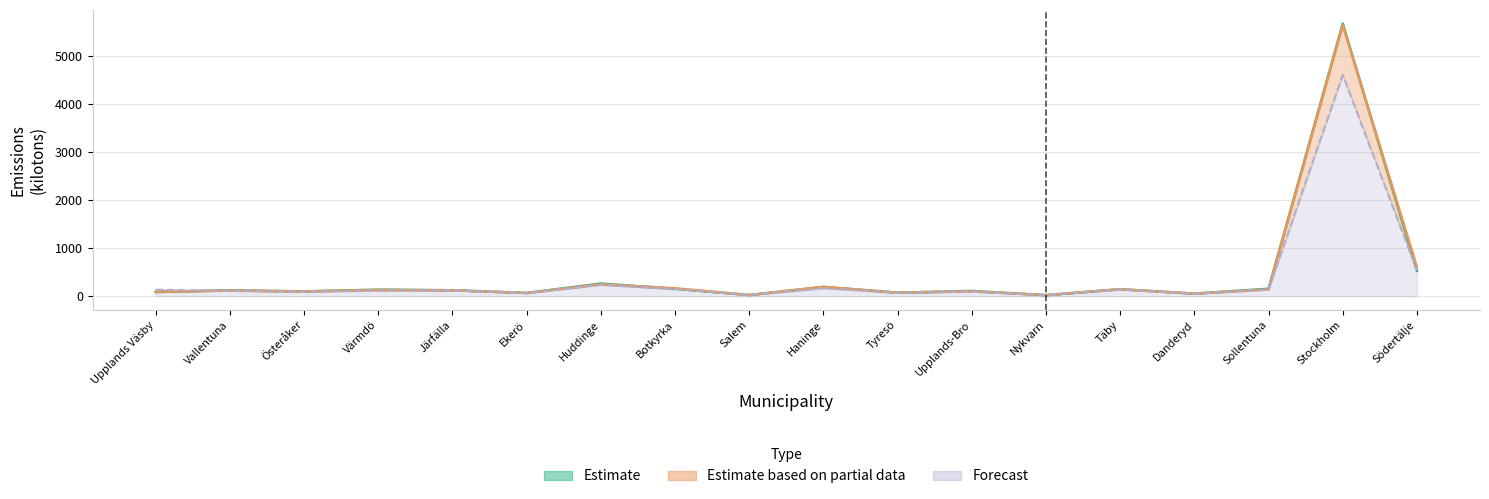

How many categories are shown in the chart?

18